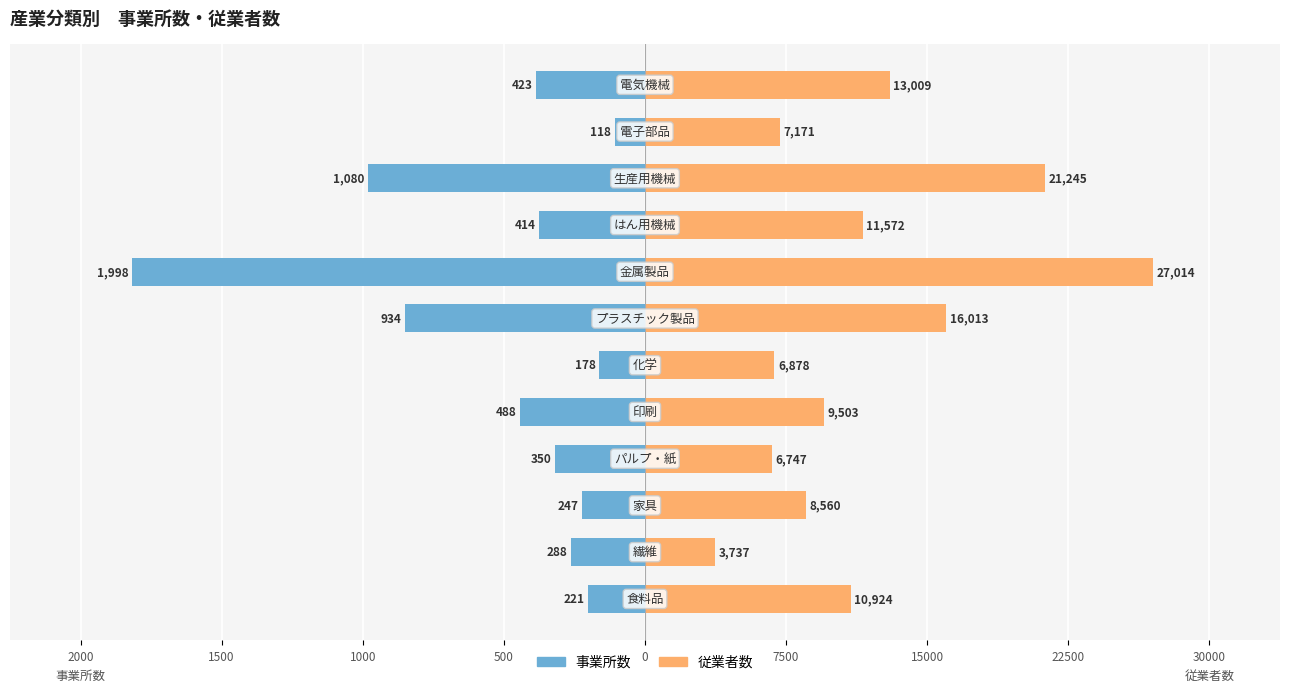

Between 1000 and 1500, which is larger?

1000